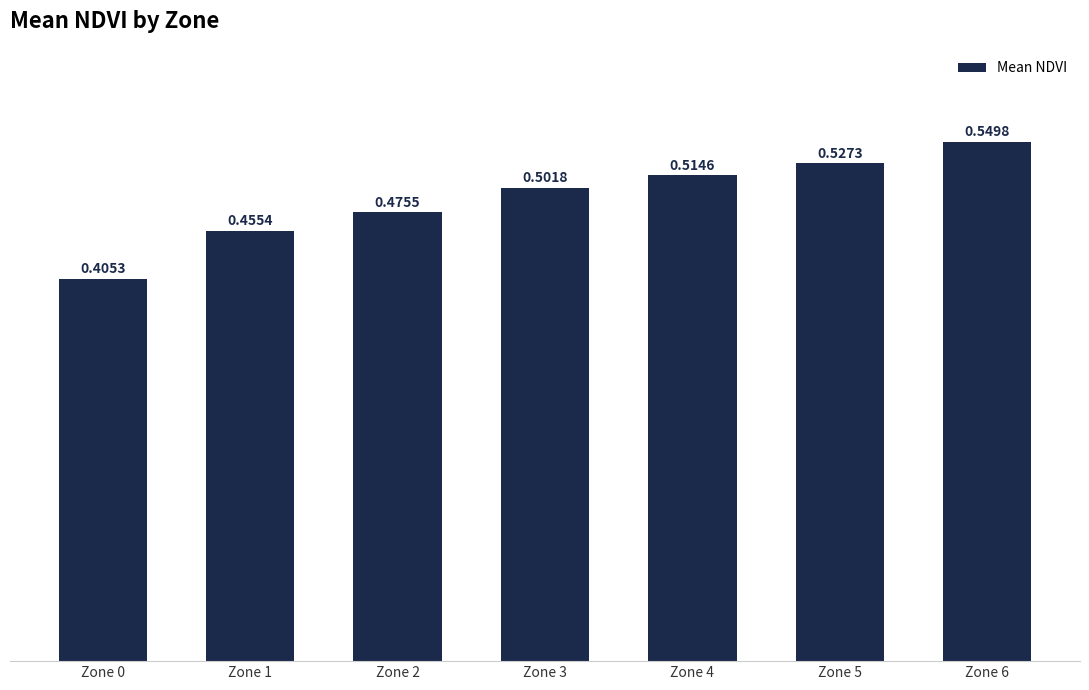

Is it true that the value at Zone 2 is 0.7?

False